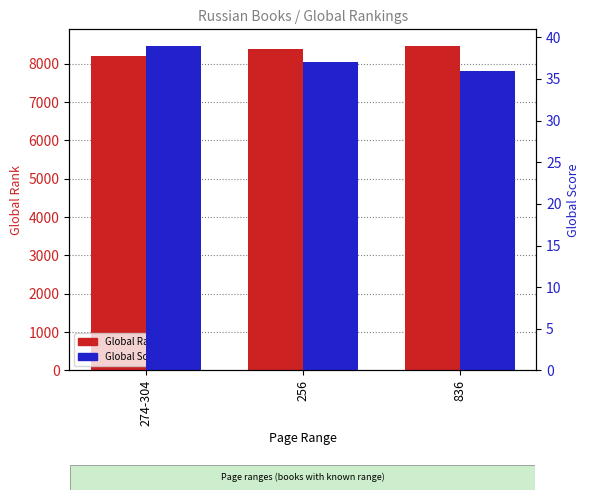

Where does the Global Rank series first go above 8386?

836